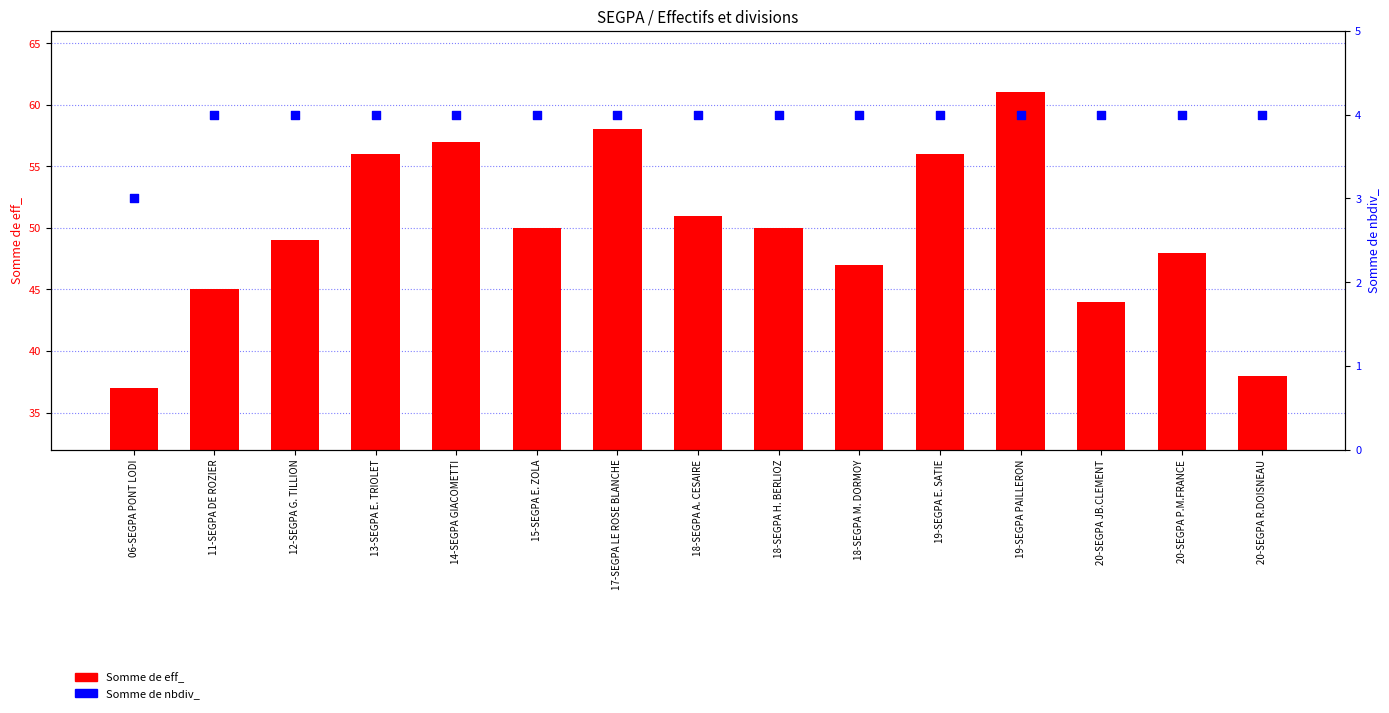

Which series reaches the minimum Y coordinate?

Somme de nbdiv_